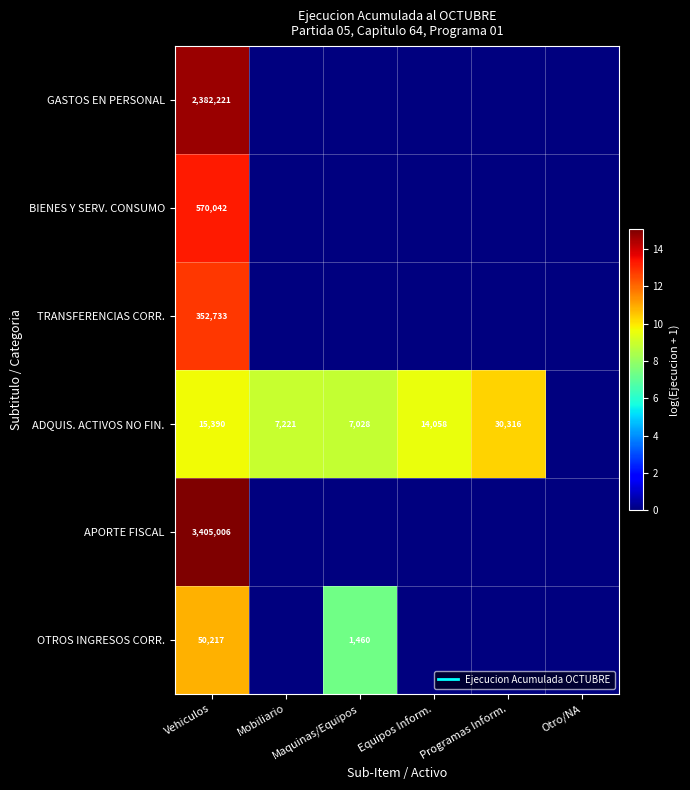

Is the value of GASTOS EN PERSONAL at Otro/NA greater than the value of TRANSFERENCIAS CORR. at Programas Inform.?

No